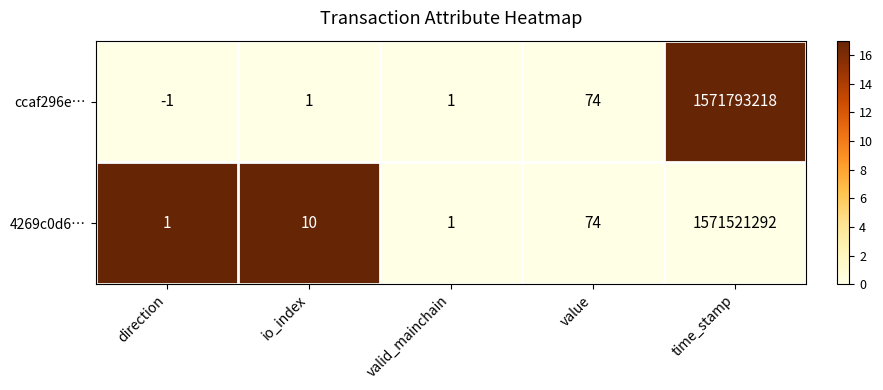

Which label corresponds to the smallest value in the chart?

direction